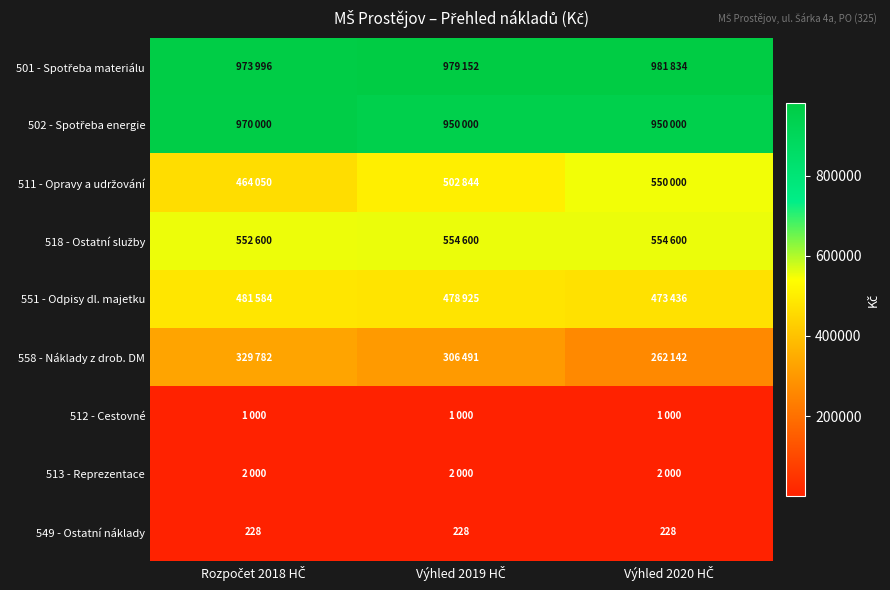

What is the minimum value for 549 - Ostatní náklady?

228